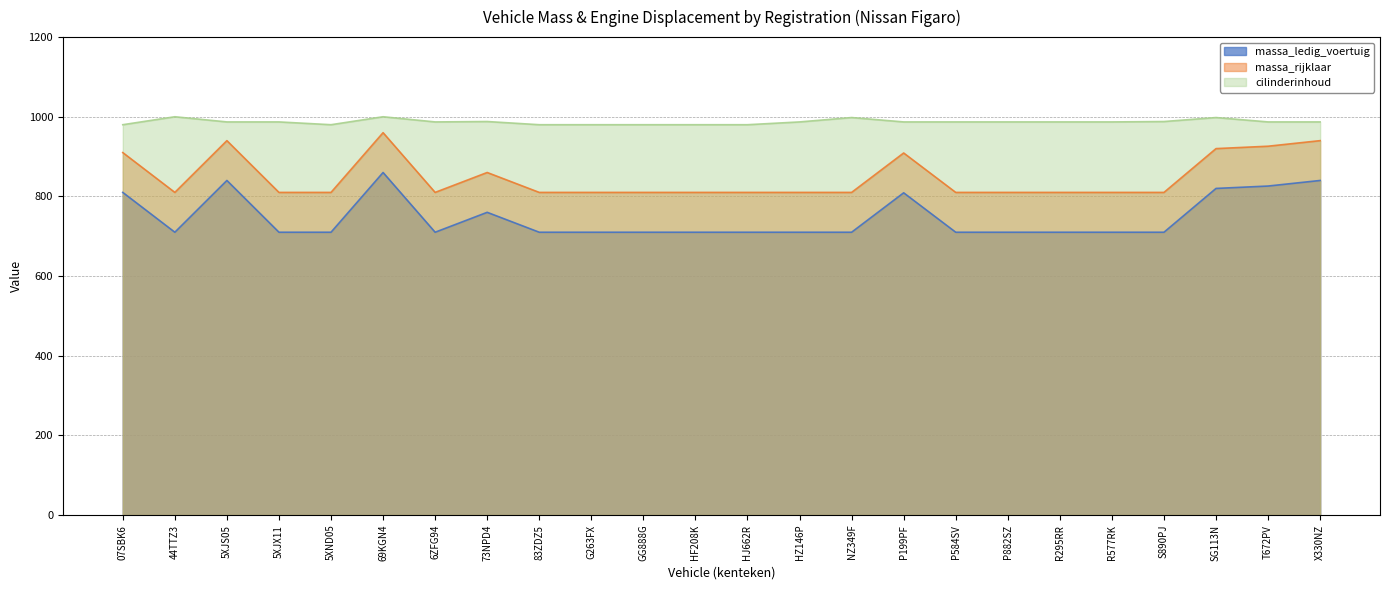

What are all the series names shown in the legend?

massa_ledig_voertuig, massa_rijklaar, cilinderinhoud